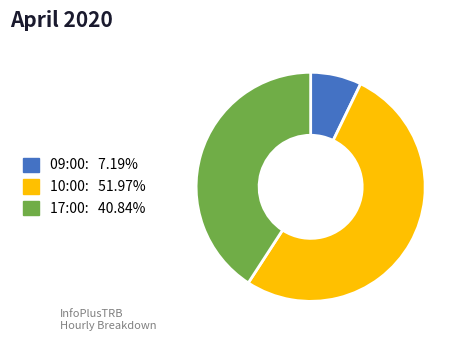

Do 17:00 and 09:00 together represent more than half of the pie?

No